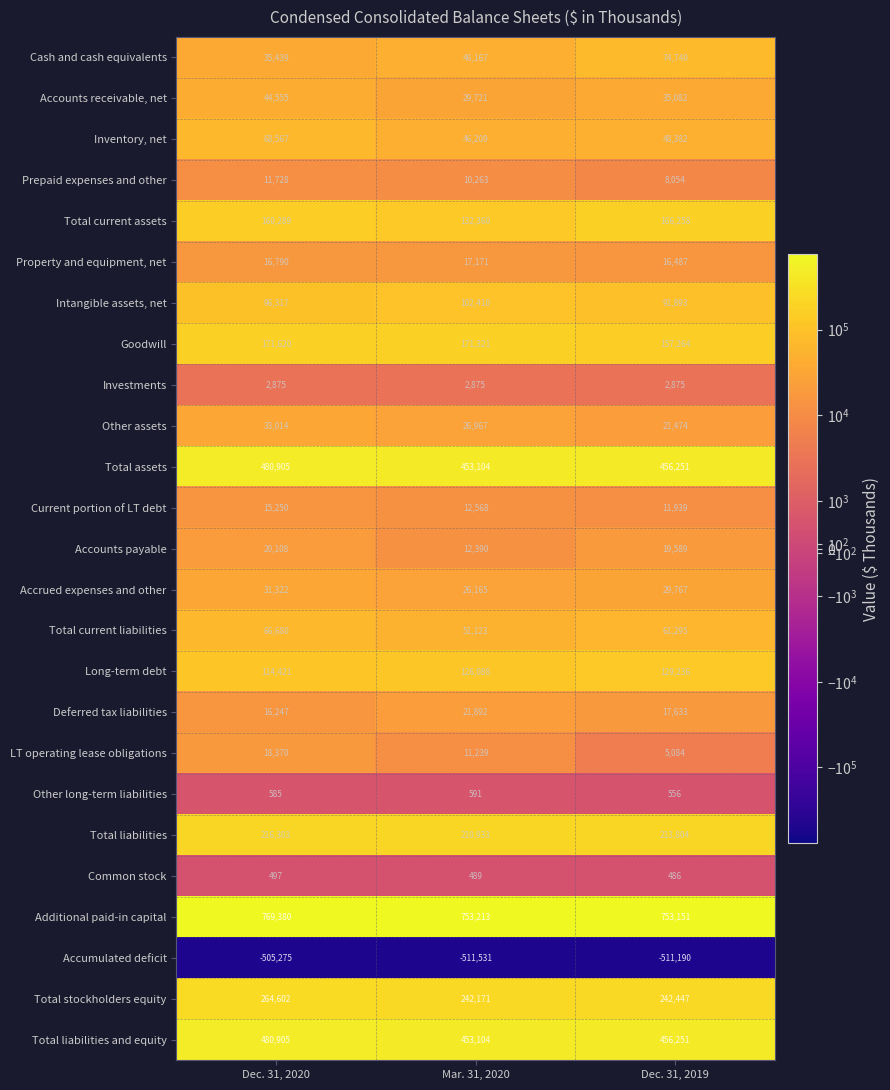

What value does the Long-term debt series have at Dec. 31, 2019?

129236